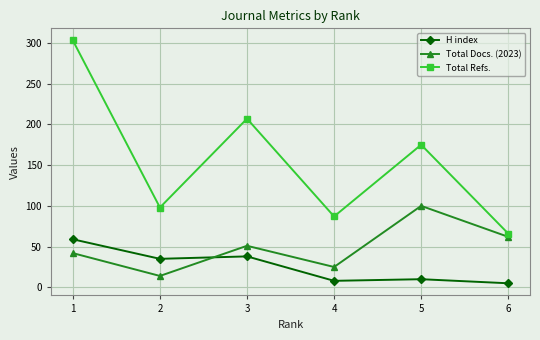

Count the number of data series in this chart.

3